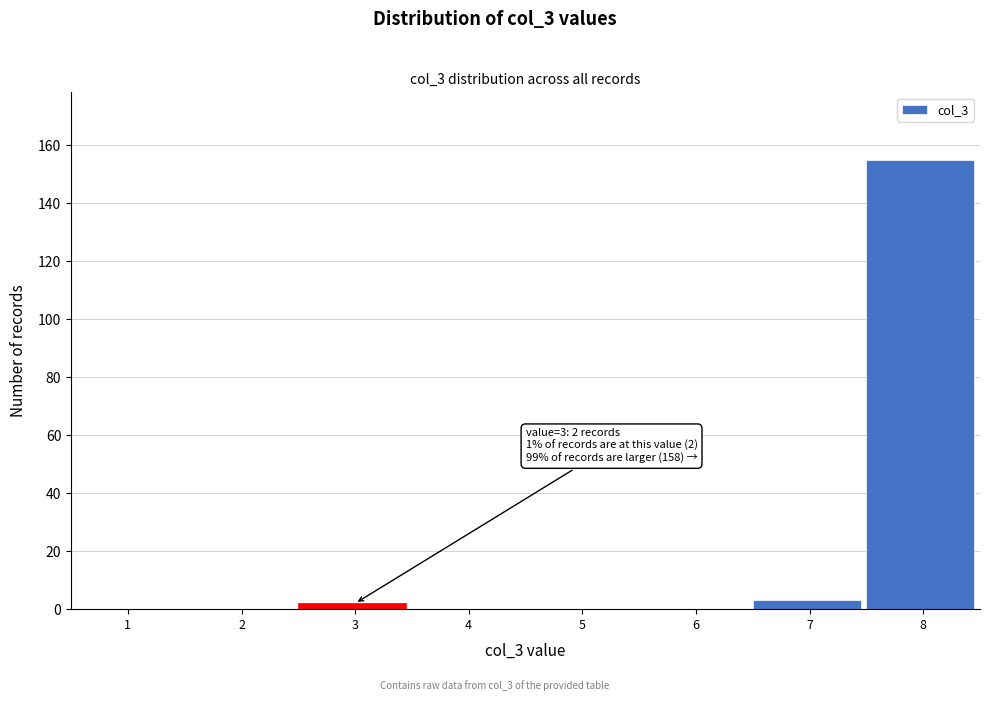

Reading right to left, what are all the values shown in this chart?

8=155	7=3	6=0	5=0	4=0	3=2	2=0	1=0